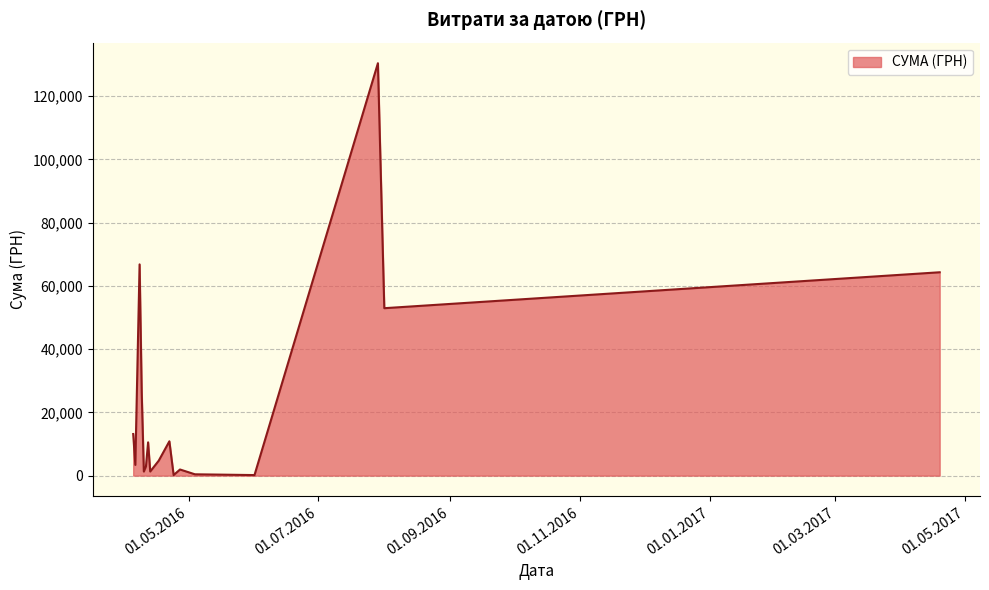

What is the average value?

23029.4